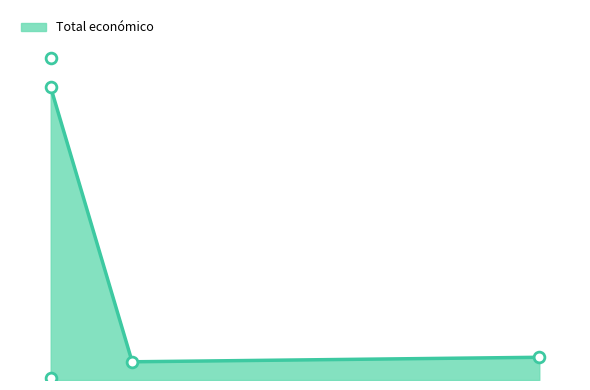

Which has a higher value, 2018 or 2024?

2018